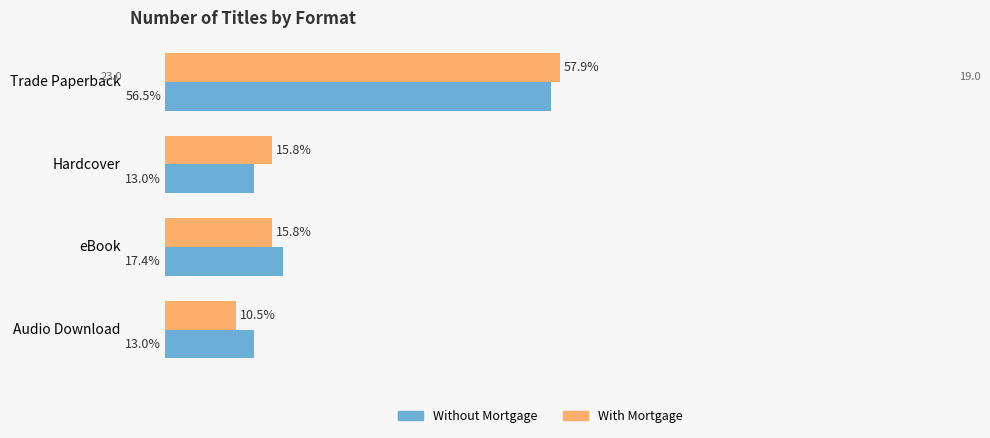

Which category has the highest value in the With Mortgage series?

Trade Paperback